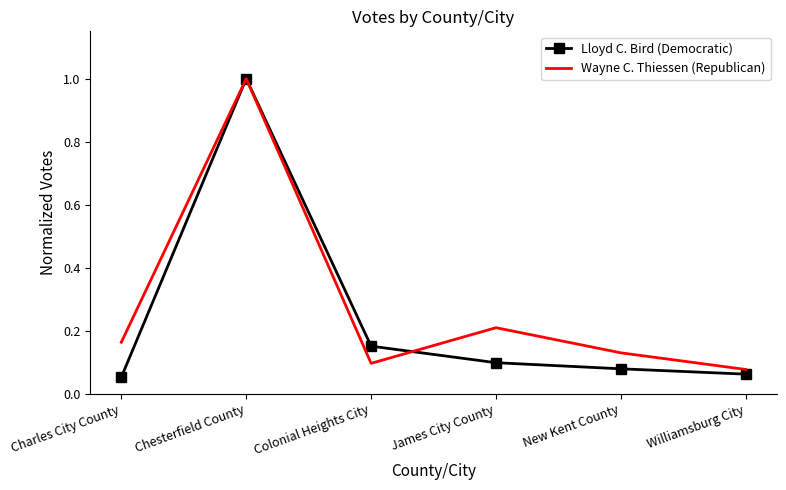

What position from the right is Williamsburg City?

1